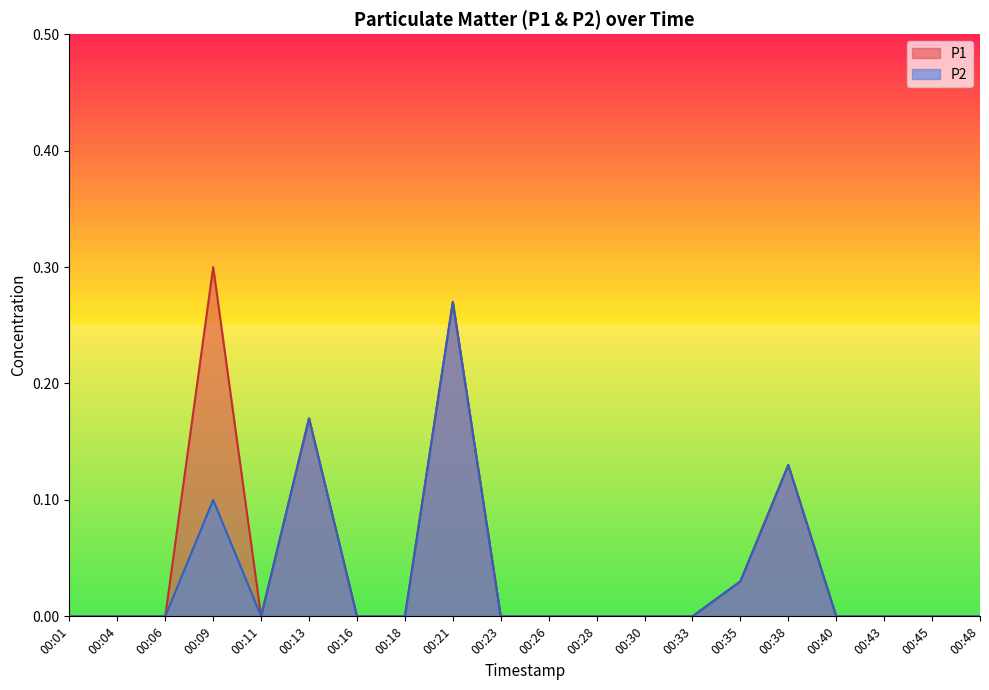

At how many categories does at least one series exceed 0?

5